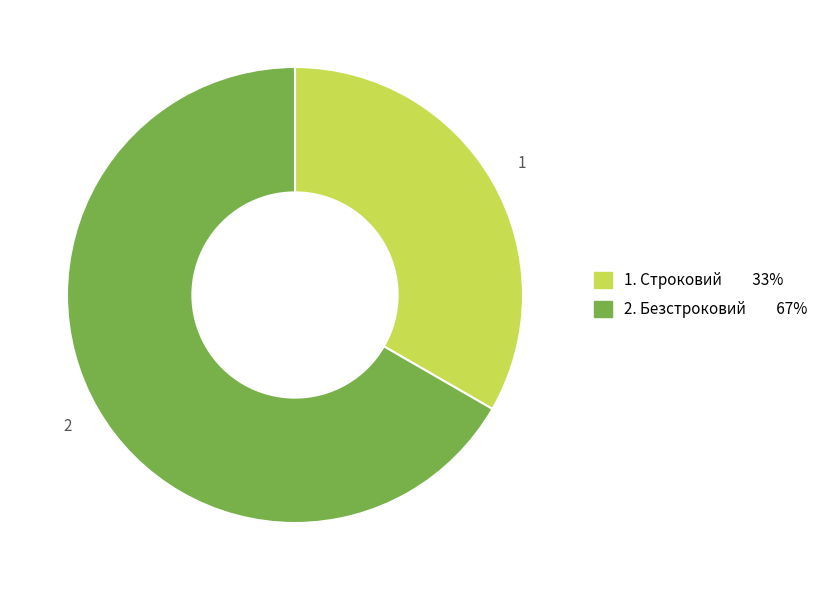

Is there a majority slice in this chart?

Yes